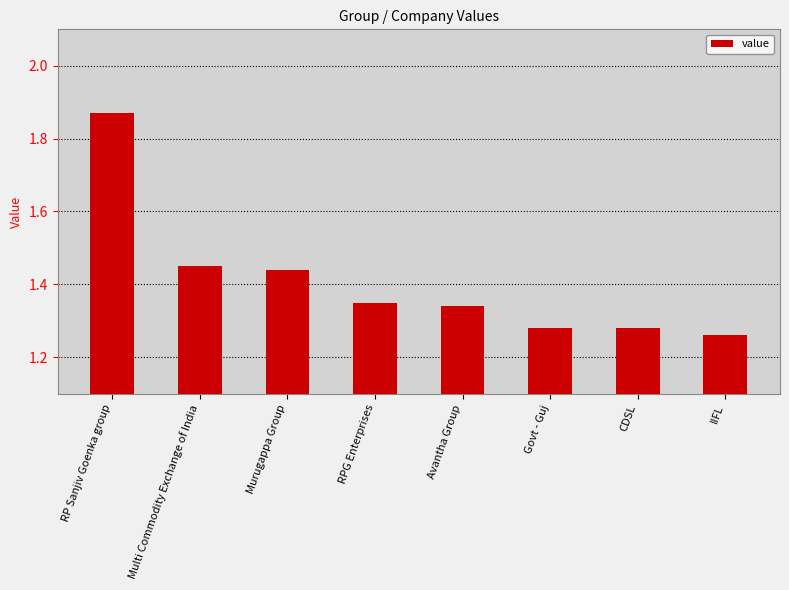

Are the bars horizontal?

No